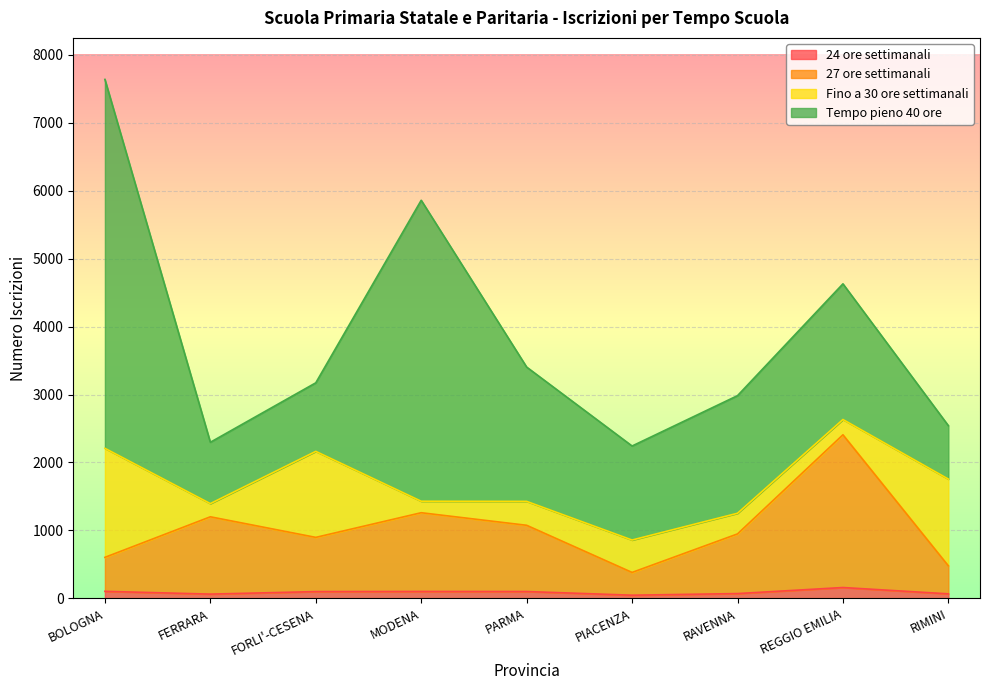

The 24 ore settimanali series shows 46 at PIACENZA. True or false?

True